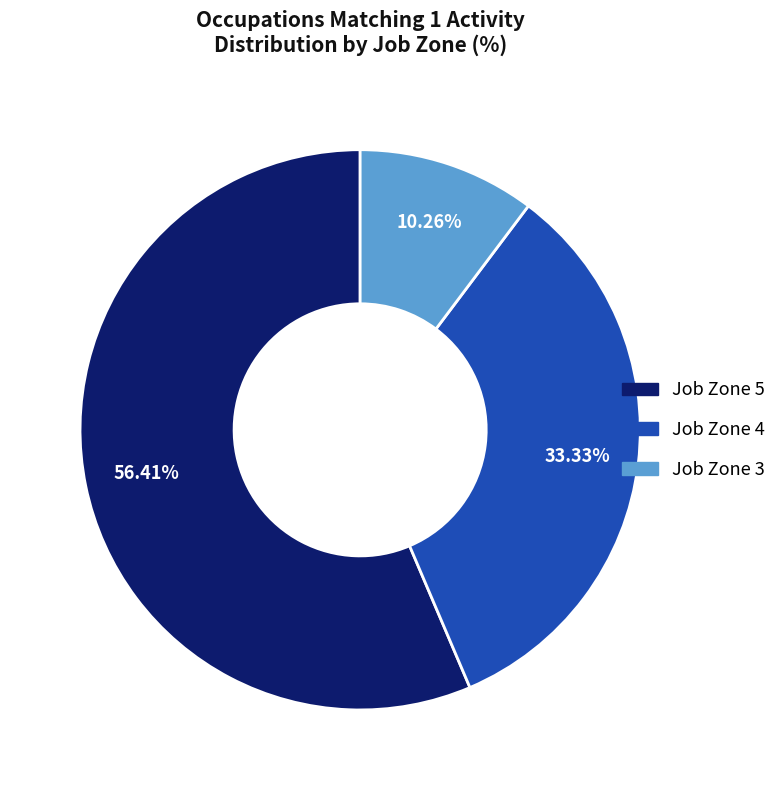

How many slices are in this pie chart?

3